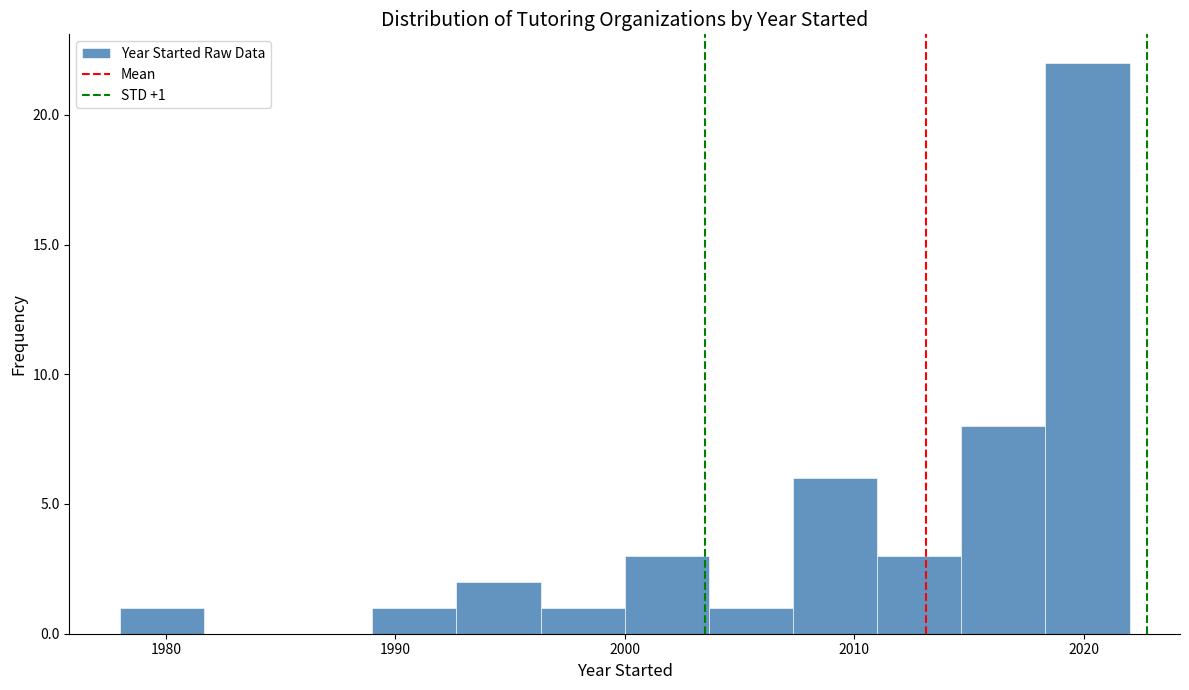

Around what value on the x-axis is the tallest bar? Give the approximate position of its centre, as read against the axis.

2020